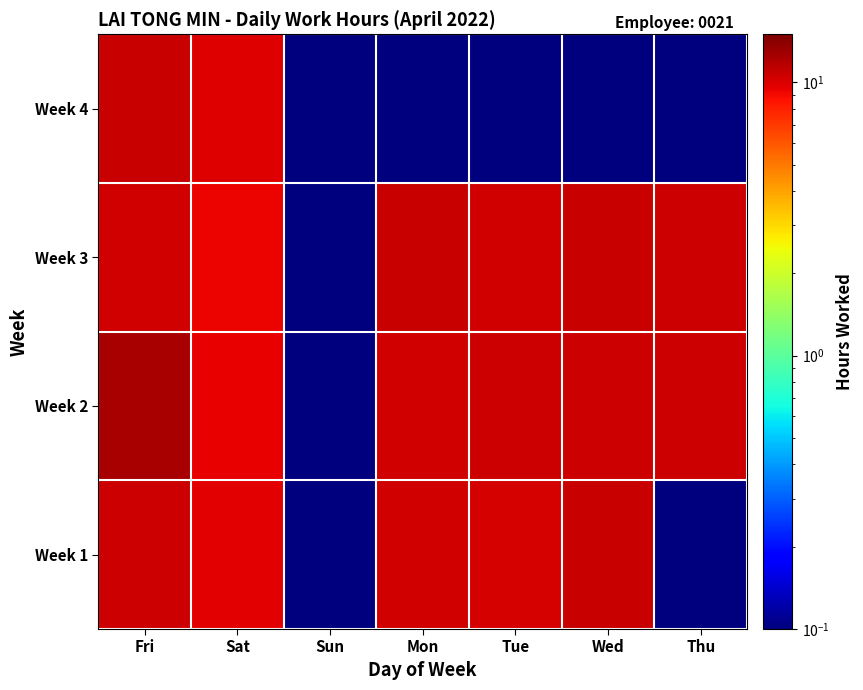

Reading left to right, transcribe all the data shown in this chart.

Week 1: Fri=10.6	Sat=9.7	Sun=0.0	Mon=10.5	Tue=10.2	Wed=10.8	Thu=0.0
Week 2: Fri=12.4	Sat=9.4	Sun=0.0	Mon=10.5	Tue=10.6	Wed=10.6	Thu=10.7
Week 3: Fri=10.4	Sat=9.3	Sun=0.0	Mon=10.8	Tue=10.4	Wed=11.0	Thu=10.7
Week 4: Fri=10.9	Sat=9.8	Sun=0.0	Mon=0.0	Tue=0.0	Wed=0.0	Thu=0.0